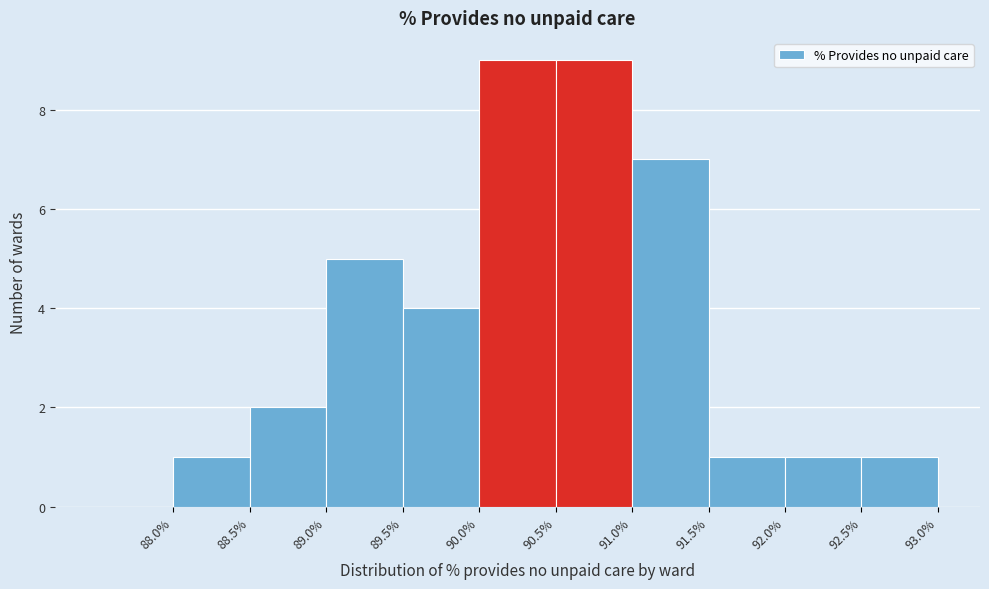

How tall is the bar that spans 89.5 to 90.0 on the x-axis? The values are not printed on the chart, so give them approximately, as read against the axis.

4